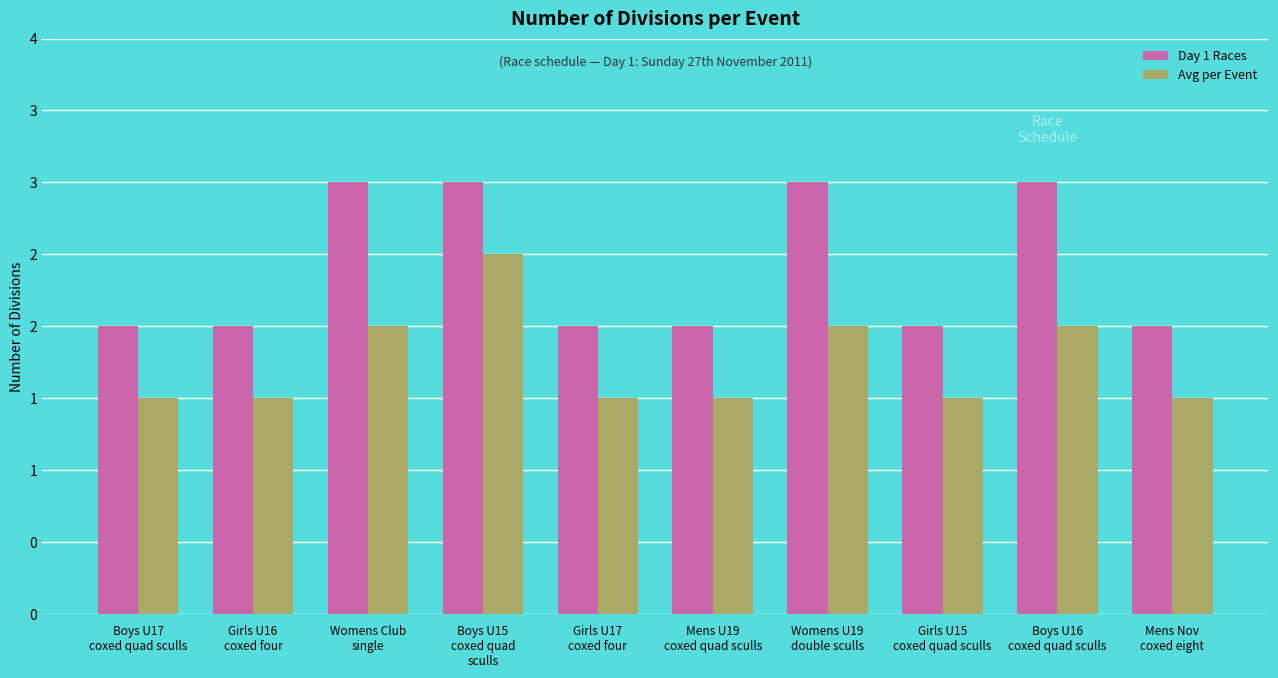

Does the chart contain stacked bars?

No